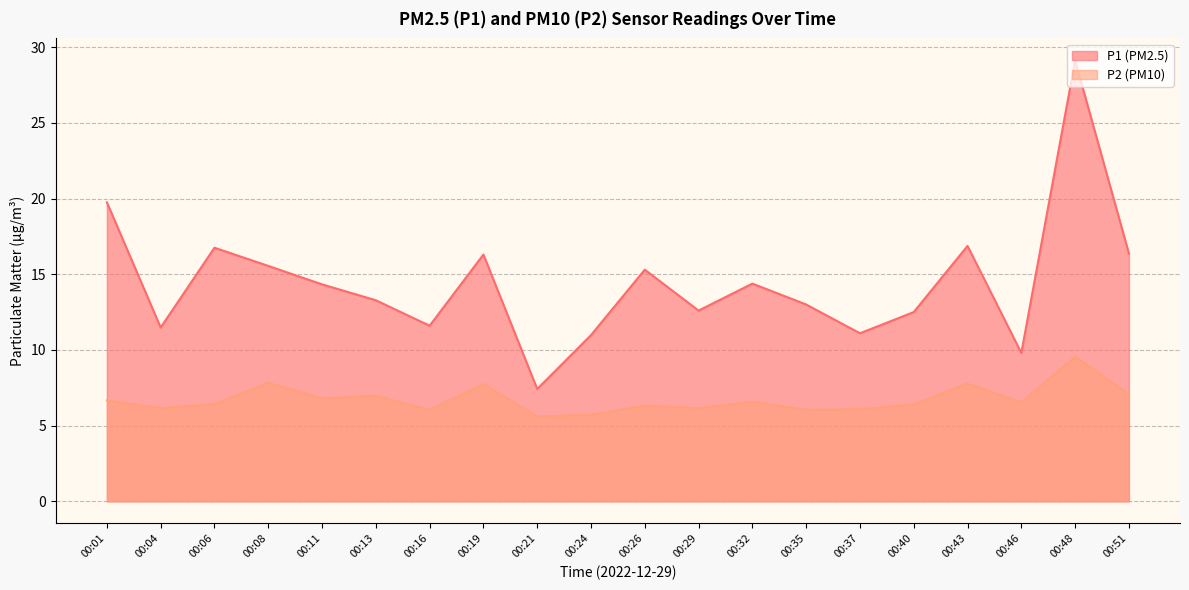

True or false: P1 has a value of 6.2 at 00:40.

False